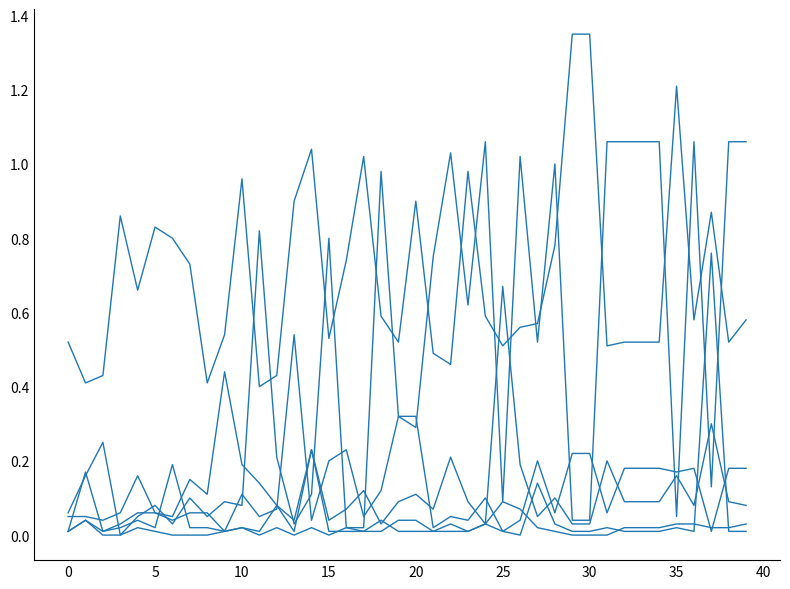

Does the chart have visible grid lines?

No